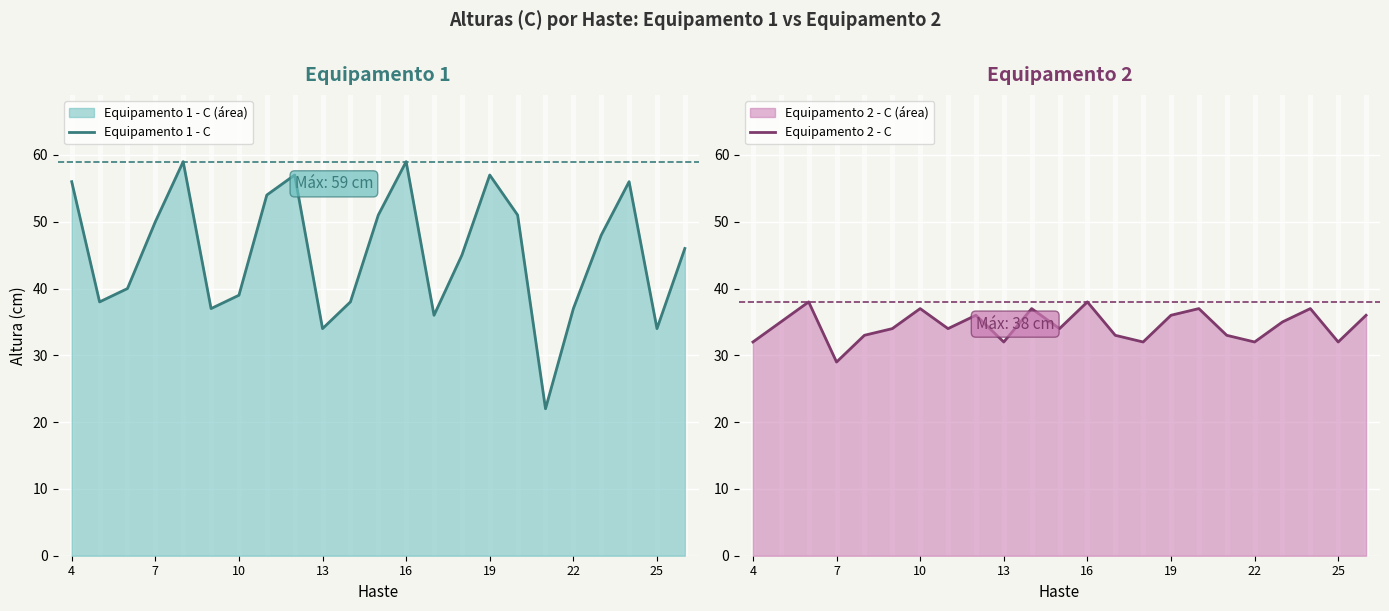

Which series has the largest total across all categories?

Equipamento 1 - C